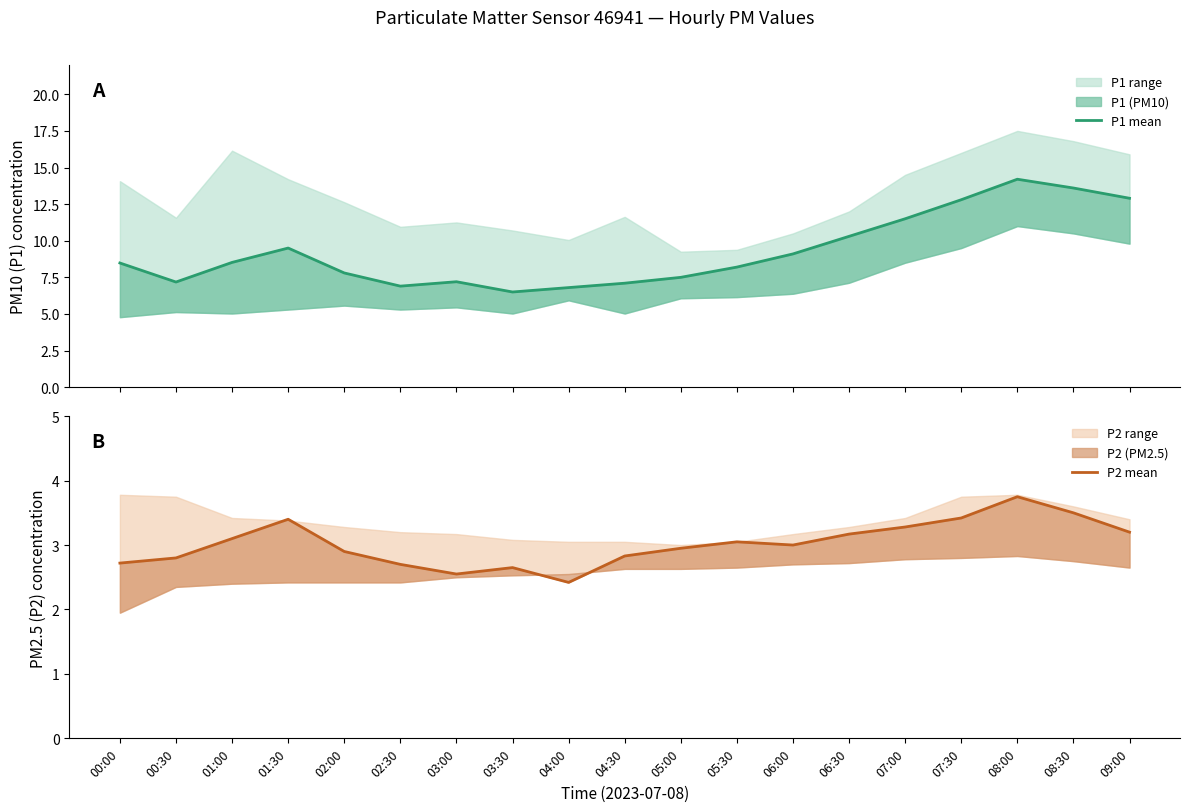

True or false: P1 mean and P2 mean cross at least once.

False